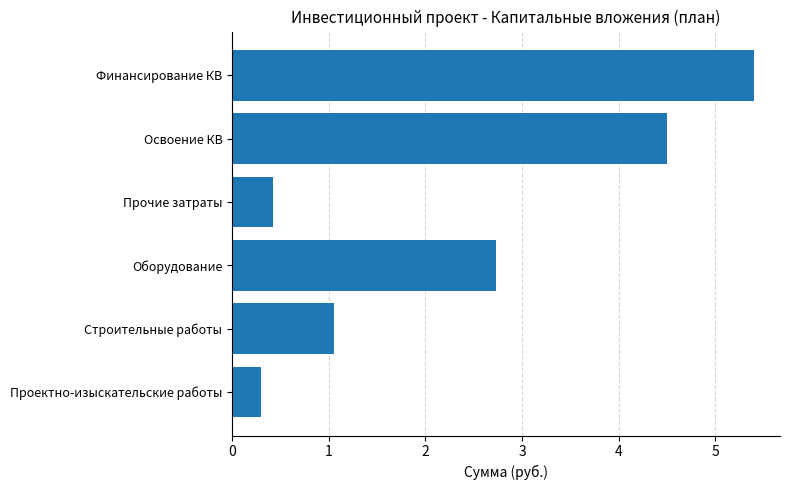

Where is the data nearest to the value 2?

Оборудование